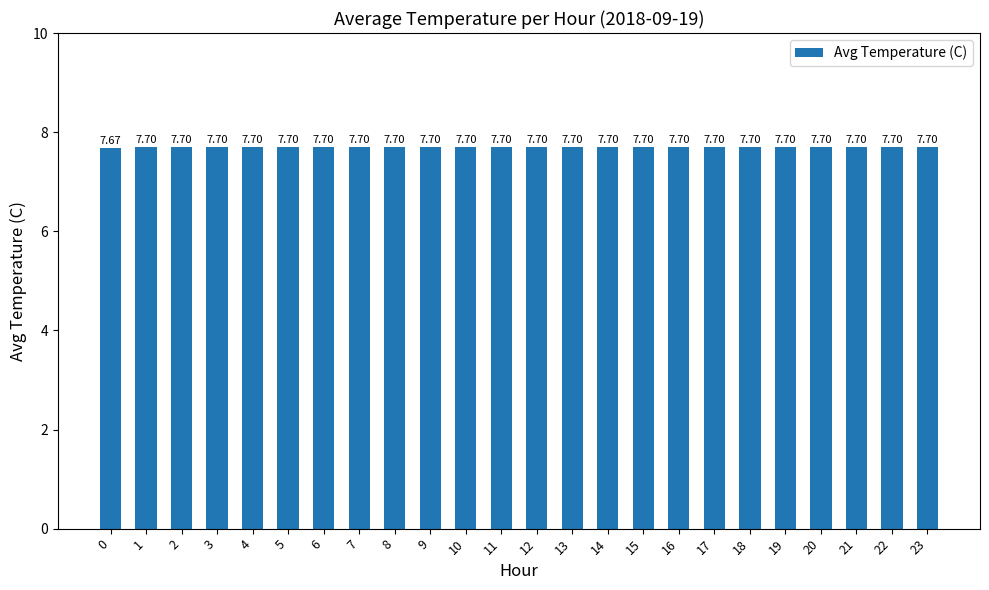

What is the minimum value shown in the chart?

7.7